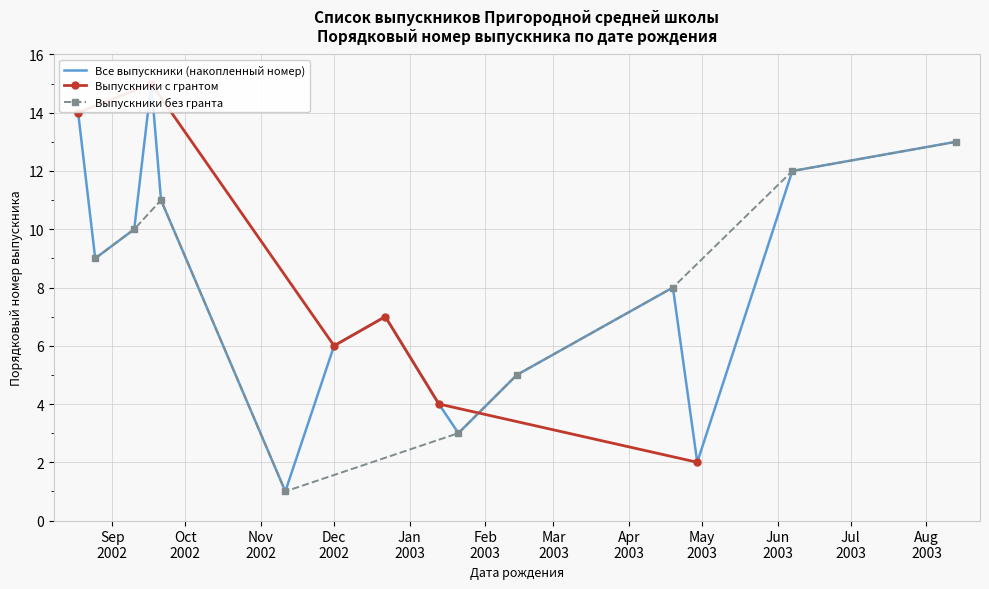

What is the change in value from 2003-04-29 to 2002-09-10?

+8